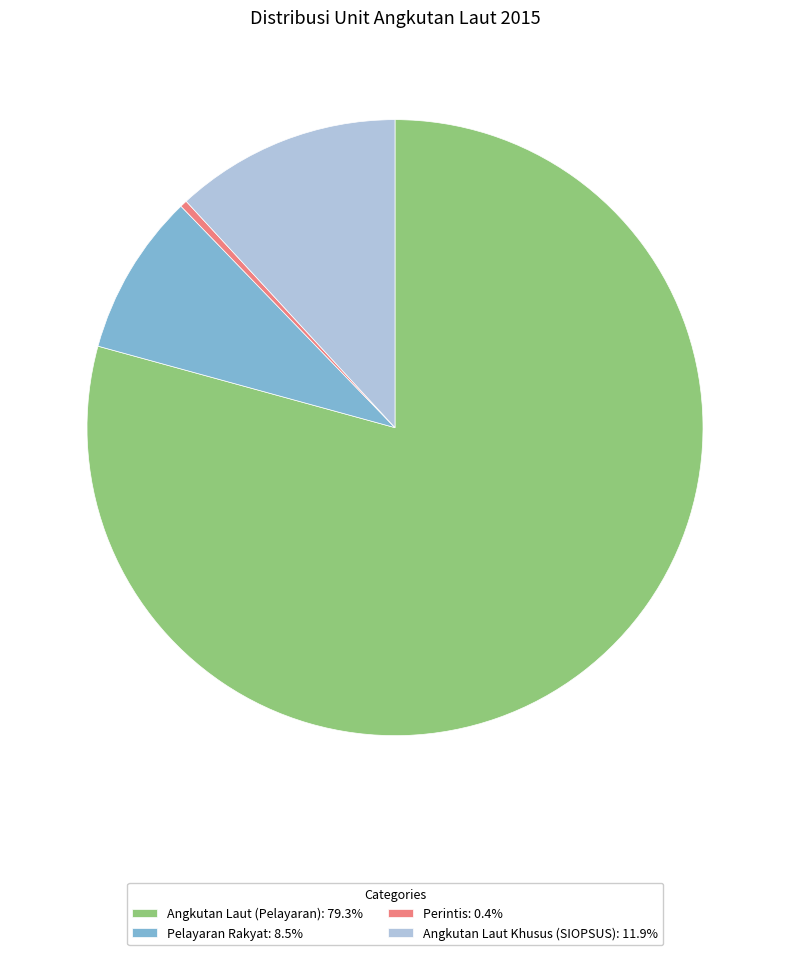

Is the sum of Angkutan Laut (Pelayaran): 79.3% and Pelayaran Rakyat: 8.5% greater than half?

Yes